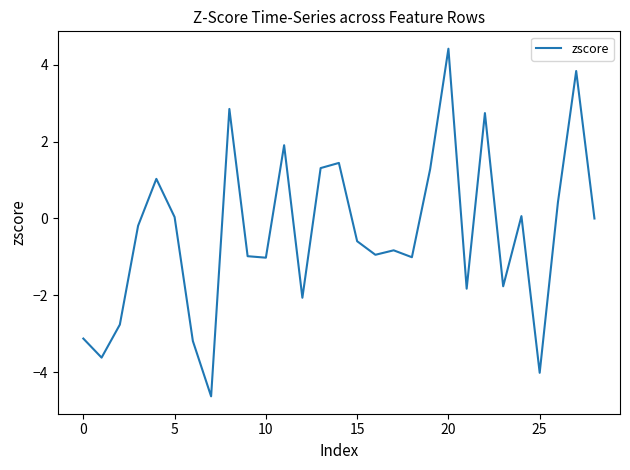

What is the greatest value displayed?

4.4